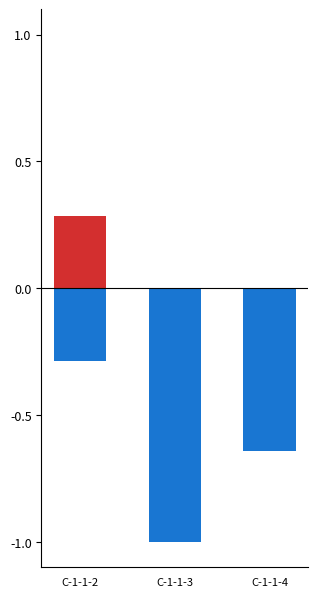

Reading left to right, what are all the values shown in this chart?

要審査: 0.3	0.0	0.0
全部利用: -0.3	-1.0	-0.6